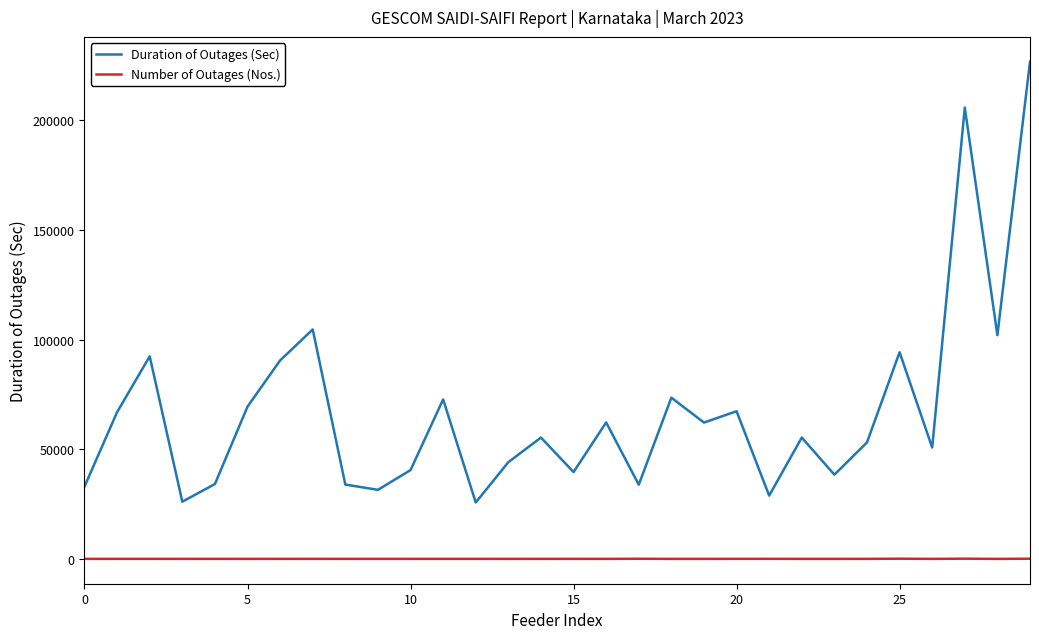

How many values in the Number of Outages (Nos.) series are below 44?

12